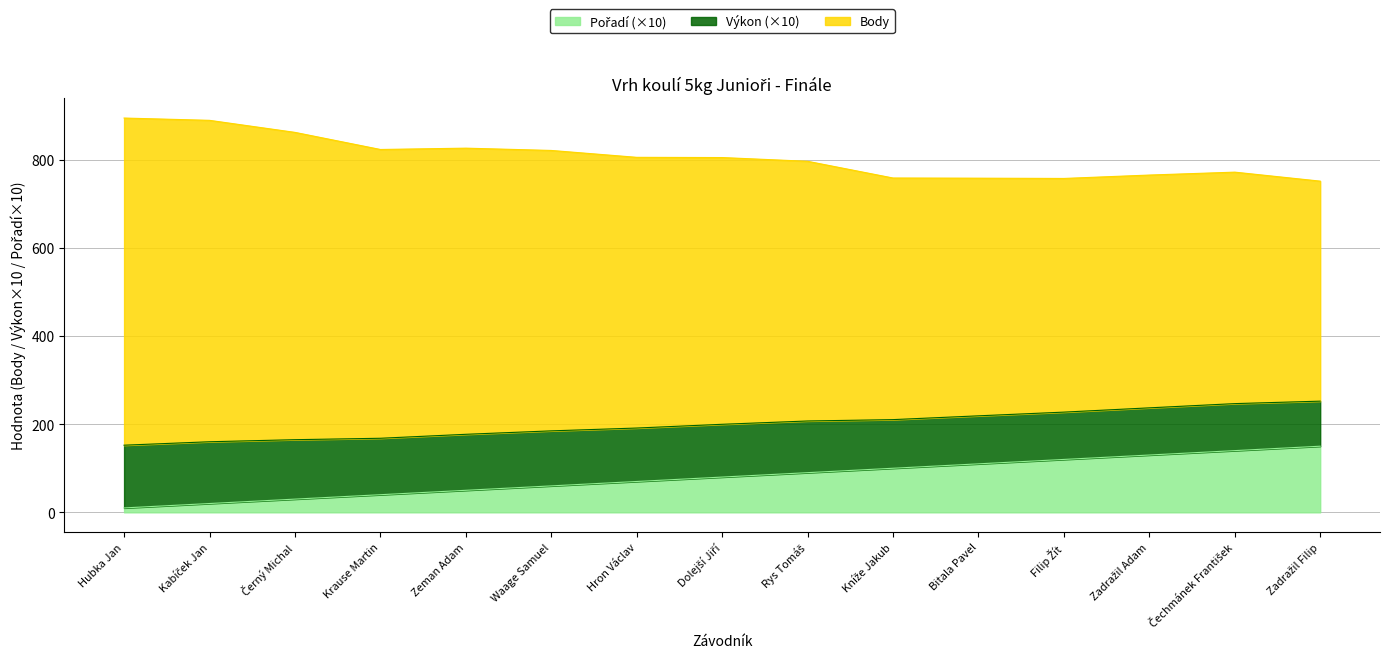

What is the total value across all series at Bitala Pavel?

757.9